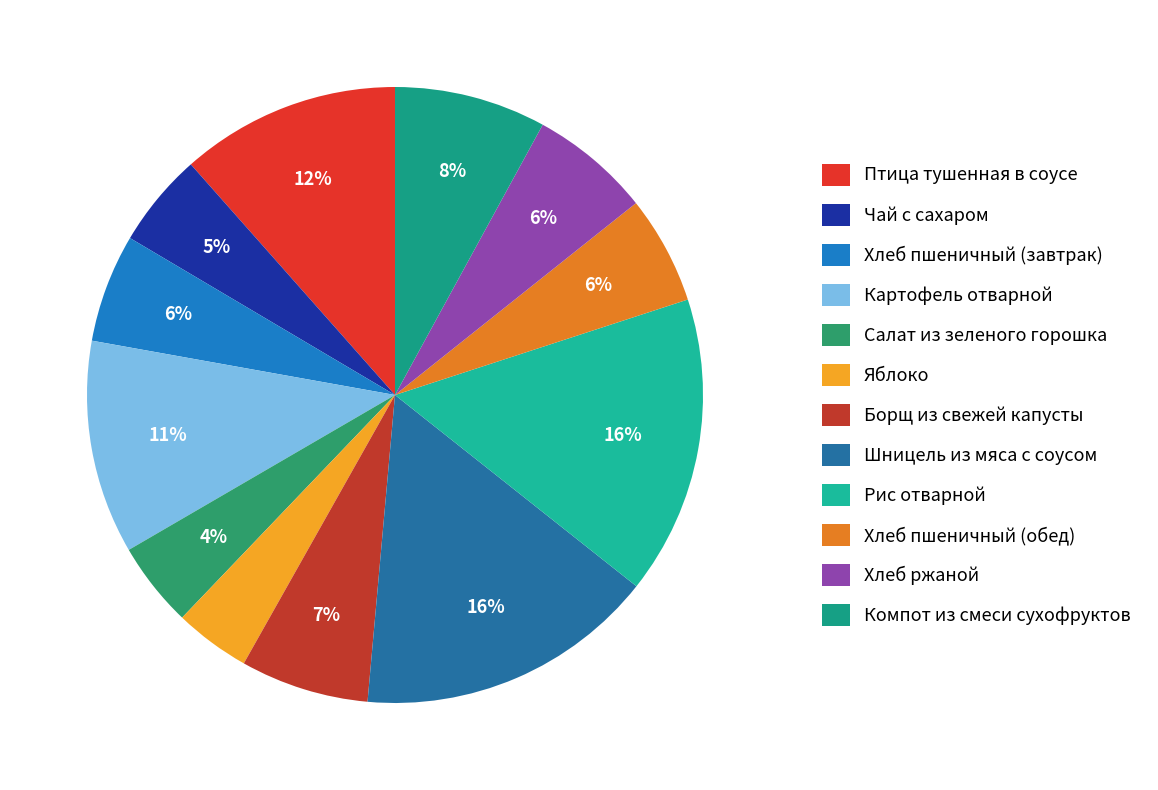

Does Яблоко represent more than half of the total?

No